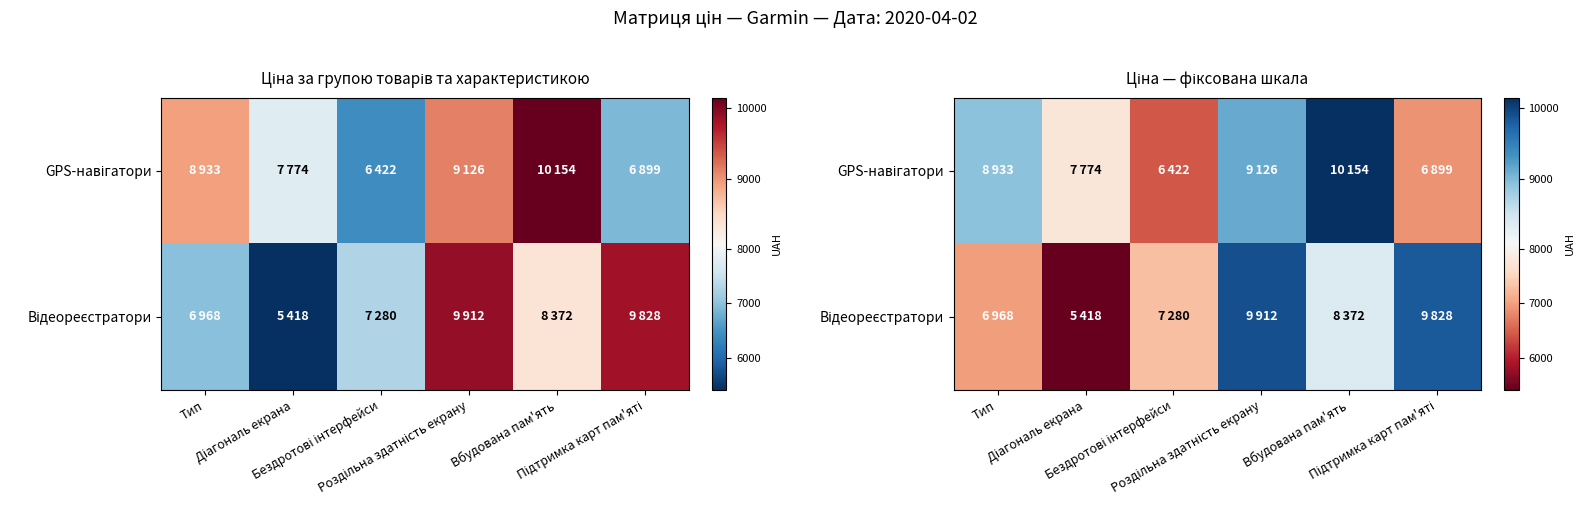

How many data points in Відеореєстратори are above 8372?

2